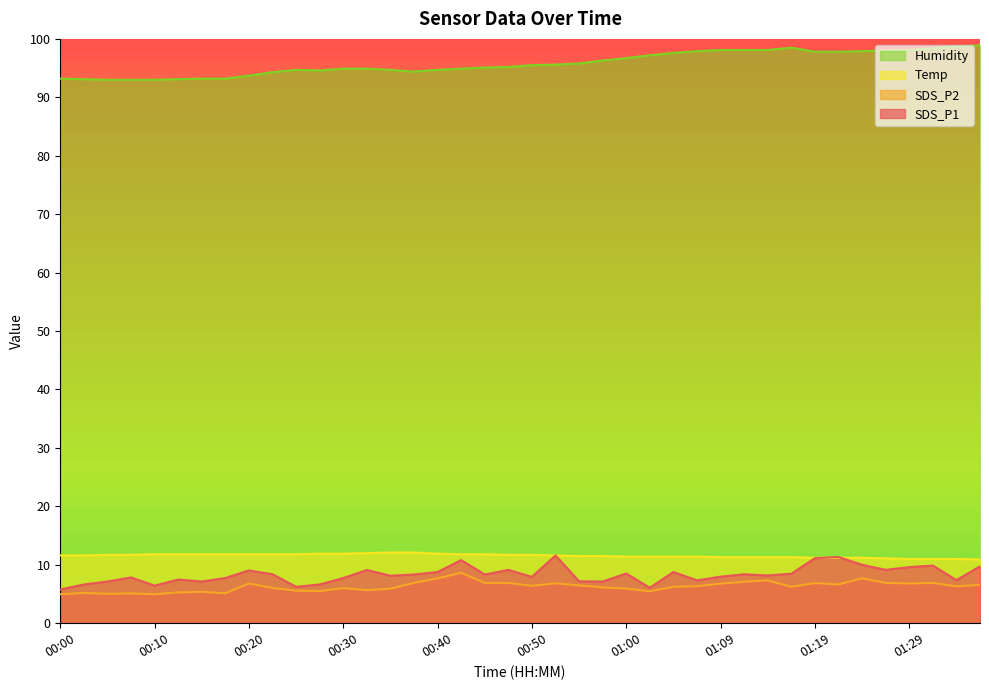

Is it true that SDS_P1 equals 7.5 at 00:13?

True